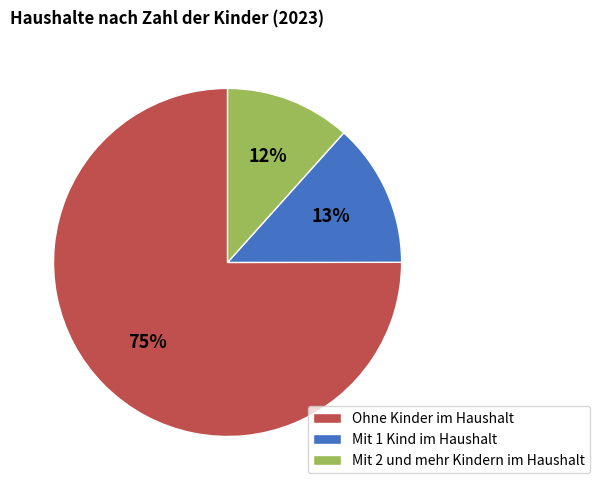

What is the majority slice?

Ohne Kinder im Haushalt